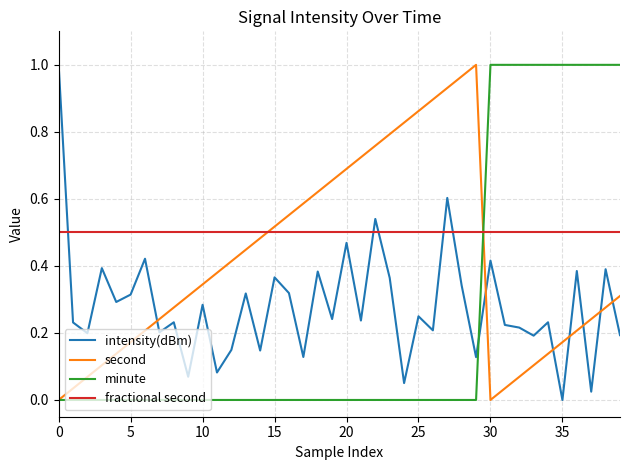

Which series has the largest total across all categories?

fractional second